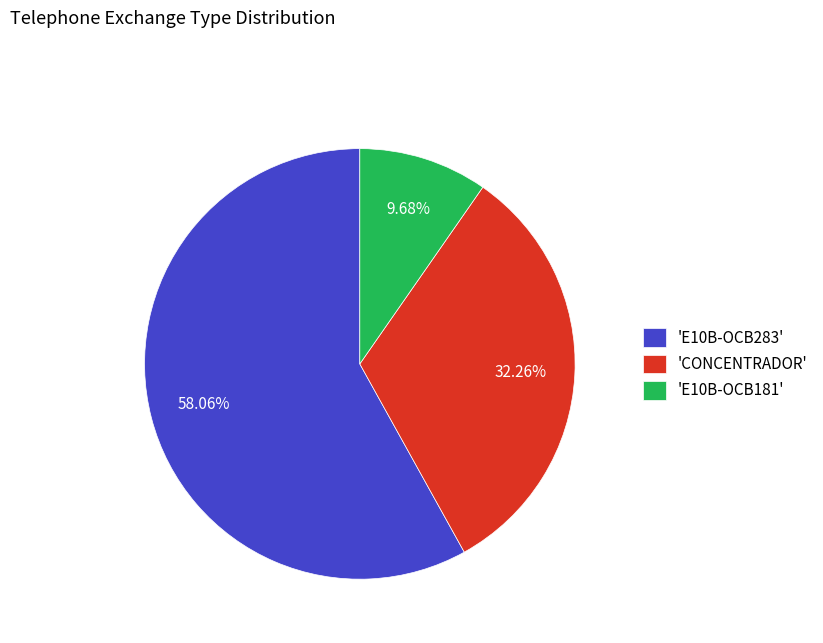

Approximately how many times larger is the value at 'E10B-OCB283' compared to 'CONCENTRADOR'?

1.8